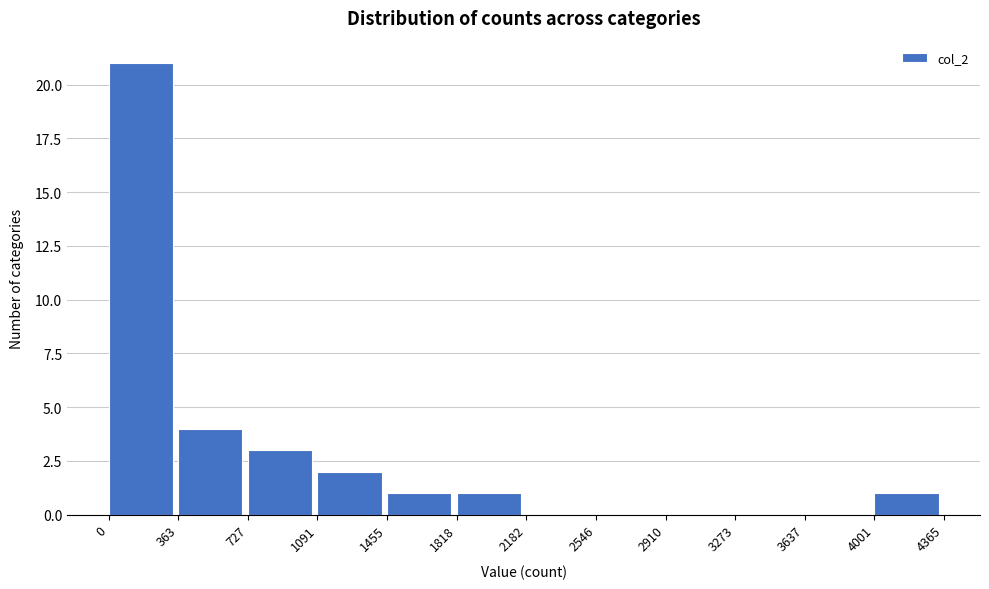

Which range on the x-axis has the tallest bar?

0 to 363